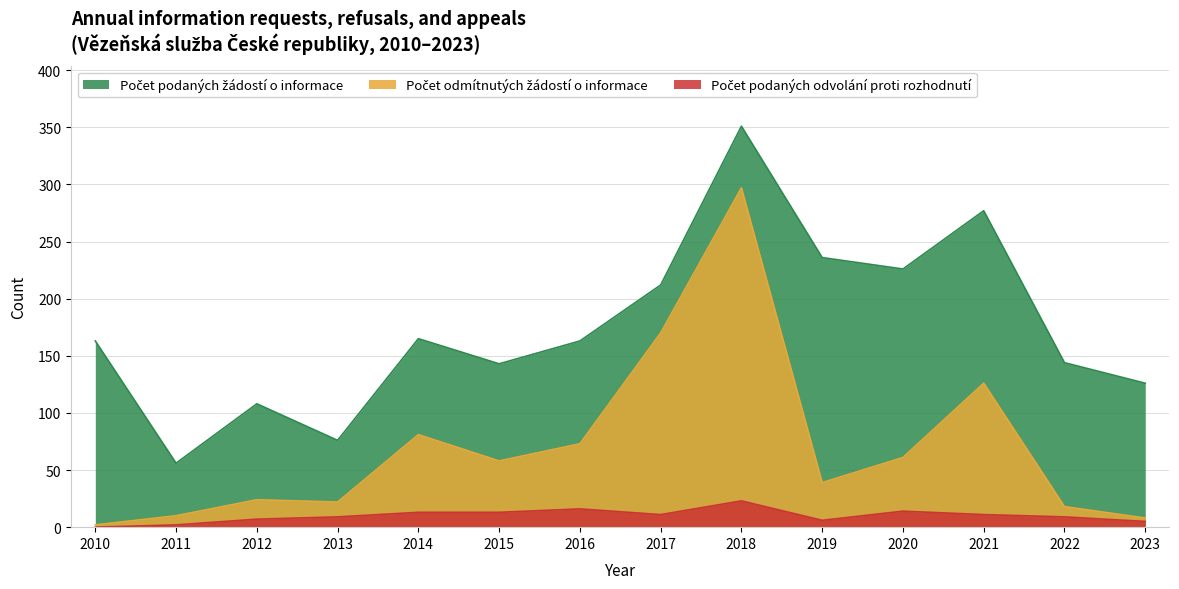

What is the maximum value shown in the chart?

351